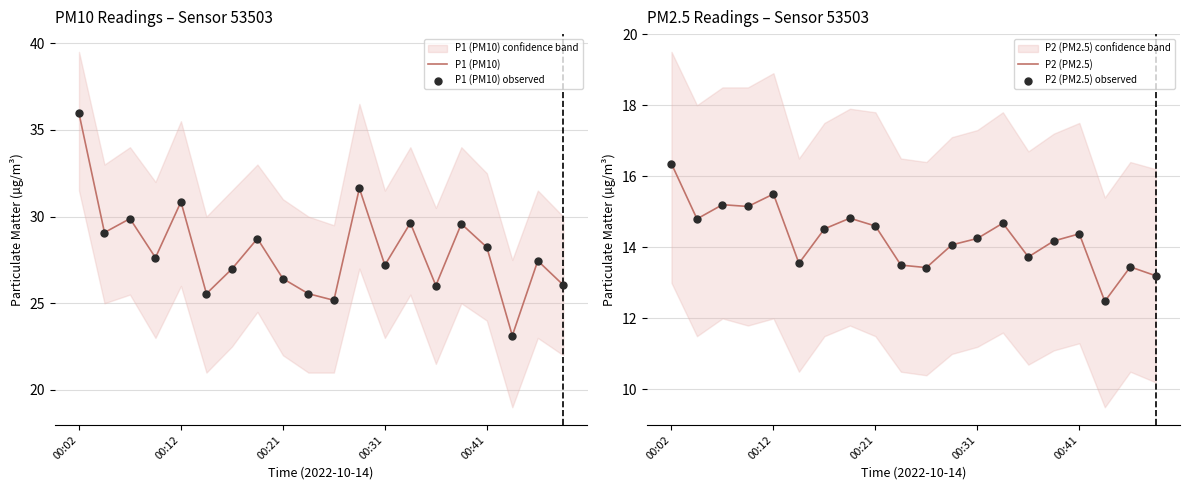

Which series reaches the maximum Y coordinate?

P1 (PM10)